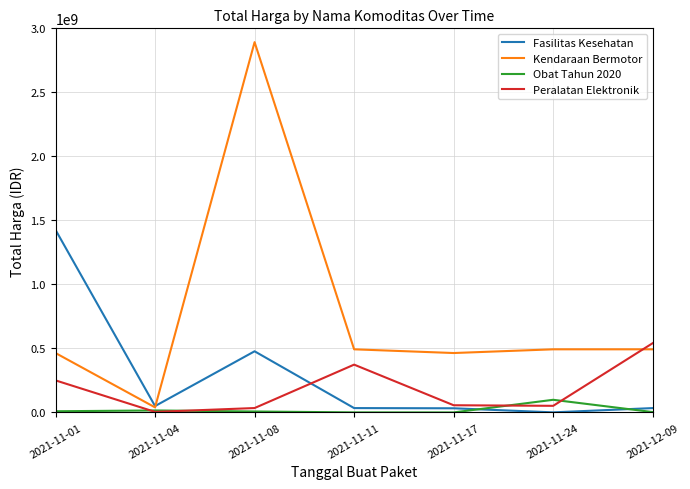

At which category is the sum across all series the highest?

2021-11-08